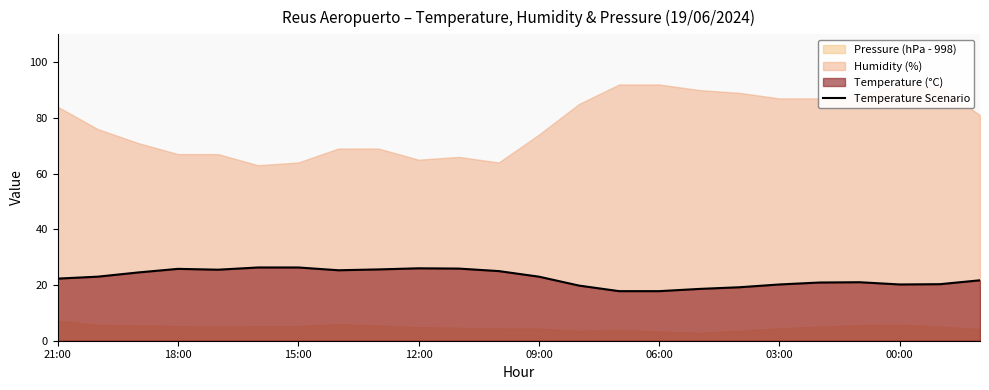

The value of Temperature Scenario at 09:00 is 10.7. True or false?

False